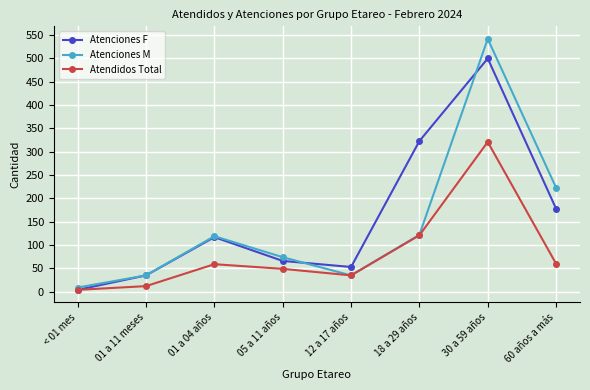

What is the label of the 1st point from the right?

60 años a más